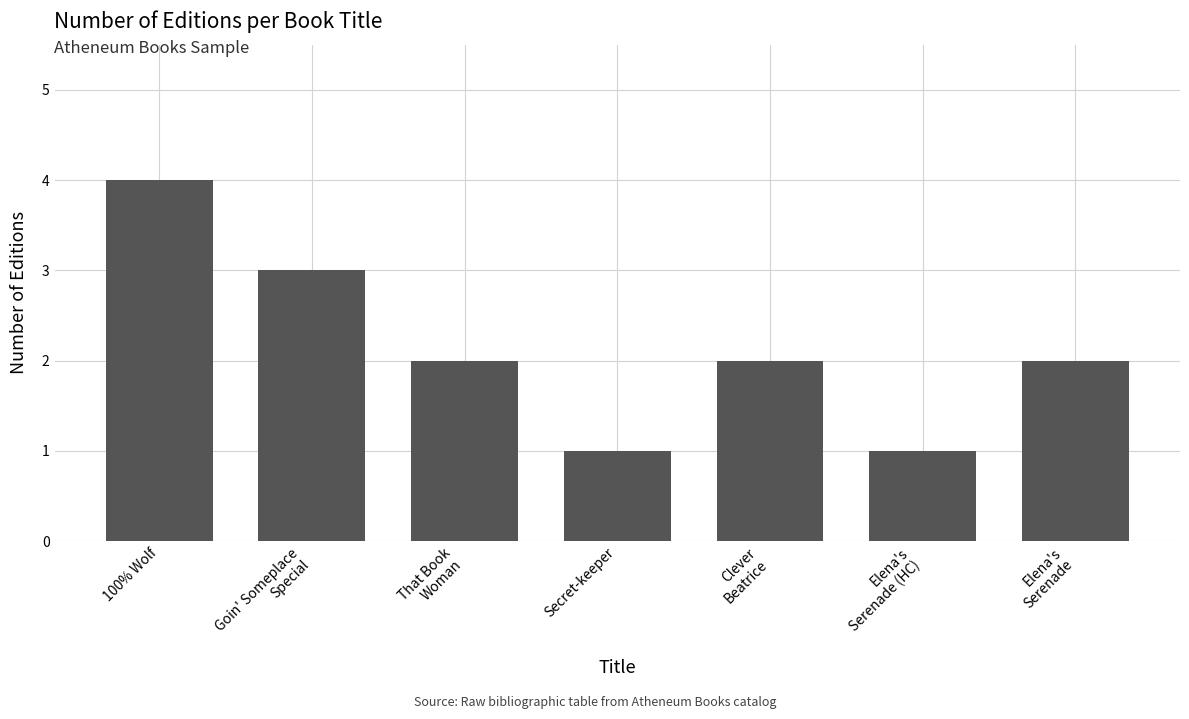

What is the smallest value displayed?

1